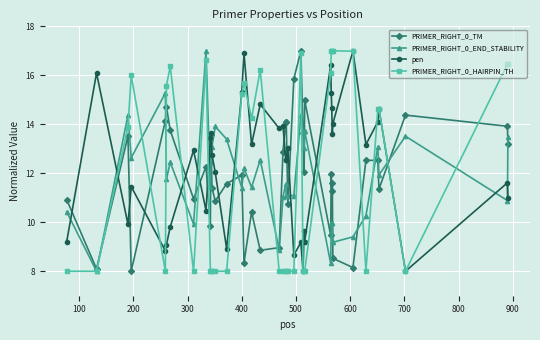

True or false: pen has more than 1 points higher than both neighbors.

True